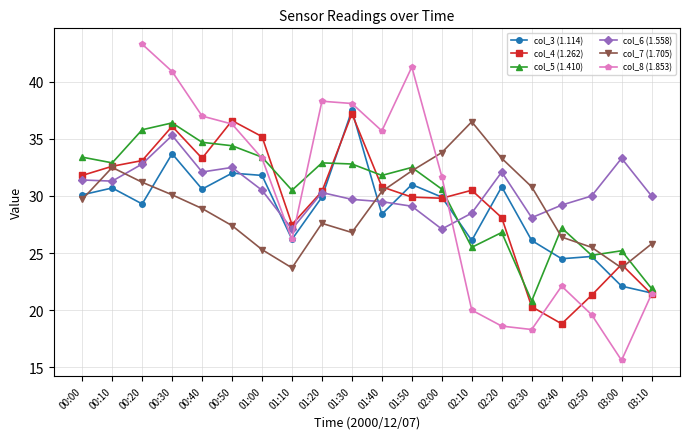

Between which two adjacent categories do col_8 (1.853) and col_4 (1.262) first intersect?

00:40 and 00:50